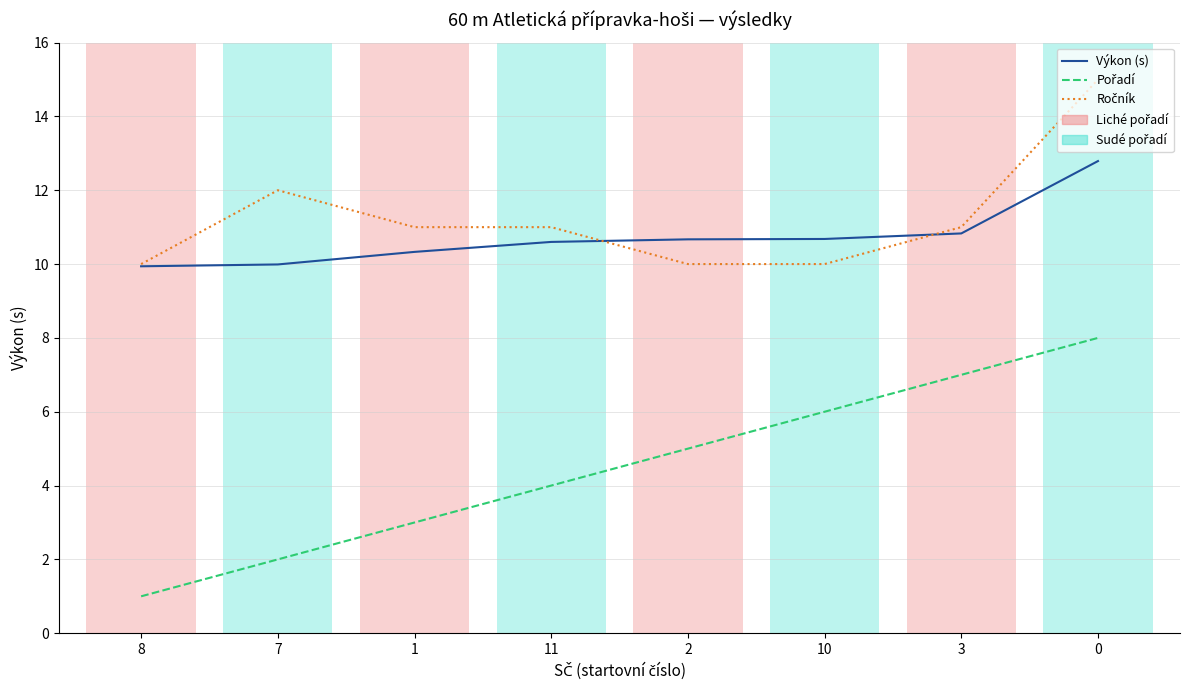

The value of Výkon (s) at 1 is 4.2. True or false?

False